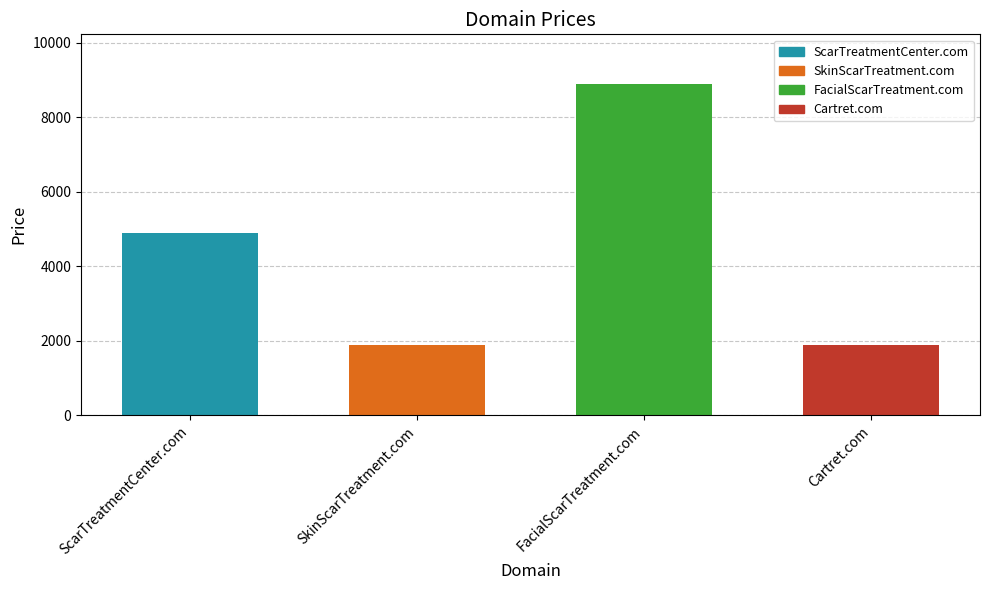

What is the greatest value displayed?

8888